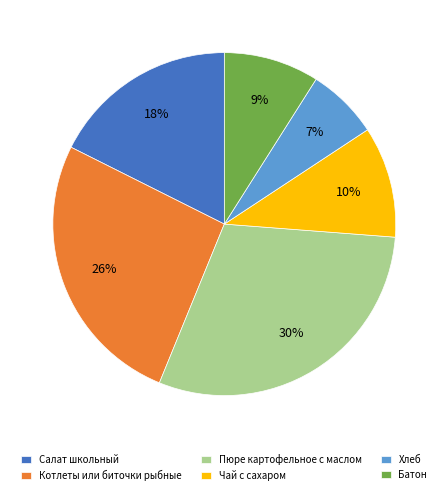

Do Пюре картофельное с маслом and Котлеты или биточки рыбные together represent more than half of the pie?

Yes